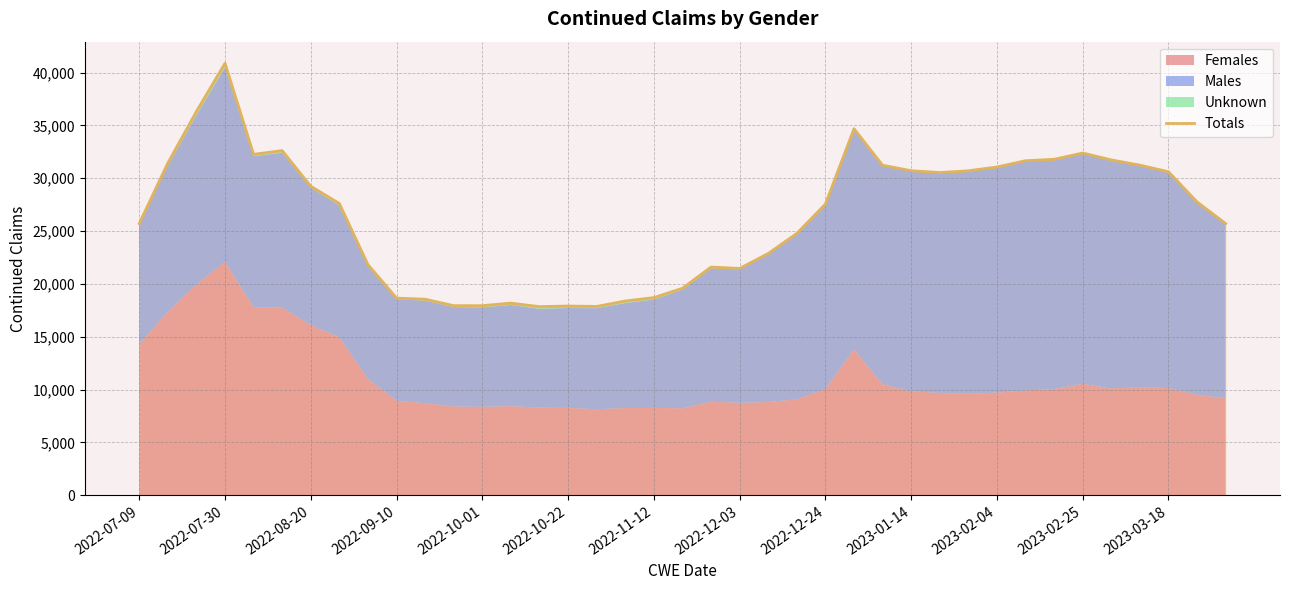

Between 14 and 2022-10-22, which is larger?

2022-10-22